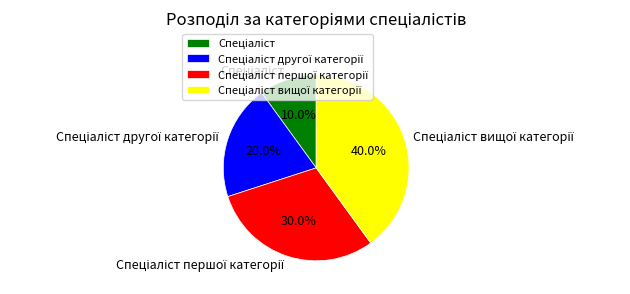

How many segments does this pie chart have?

4